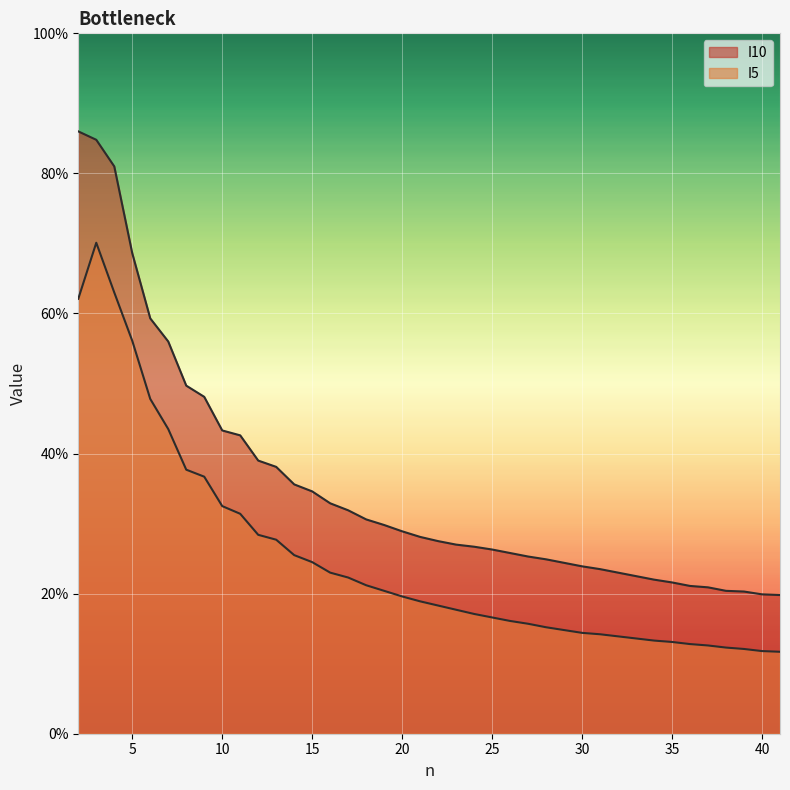

List the series in order of their overall mean, lowest first.

I5, I10